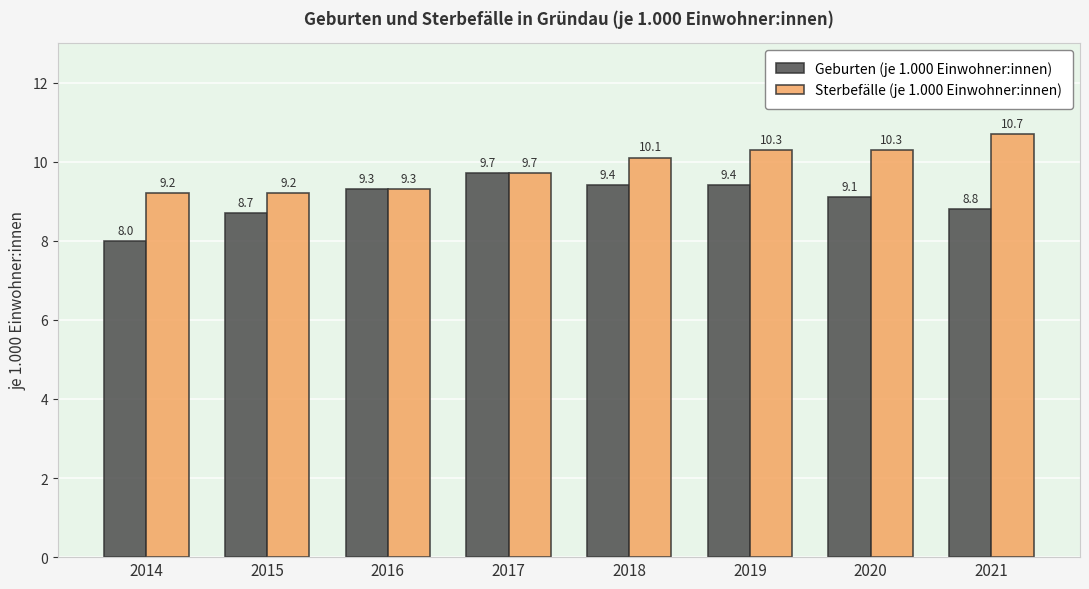

What is the sum of the Geburten (je 1.000 Einwohner:innen) values at 2021 and 2018?

18.2